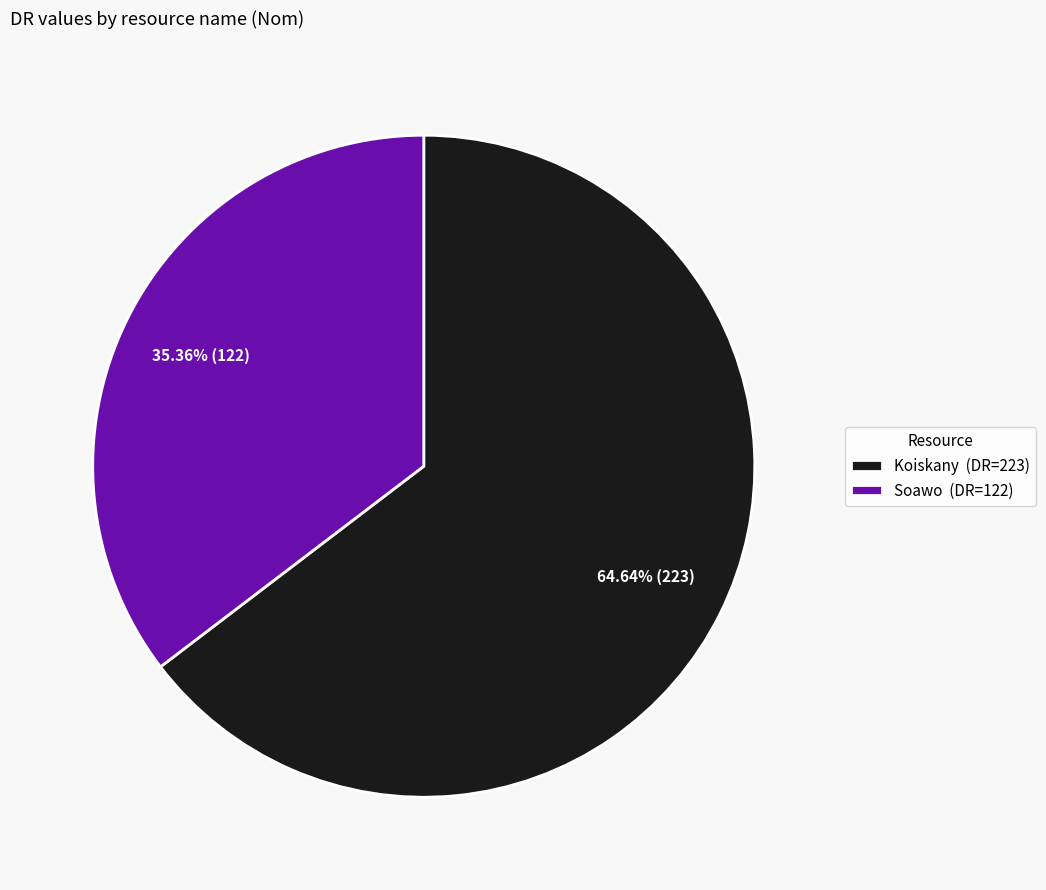

True or false: Koiskany accounts for 73% of the total.

False